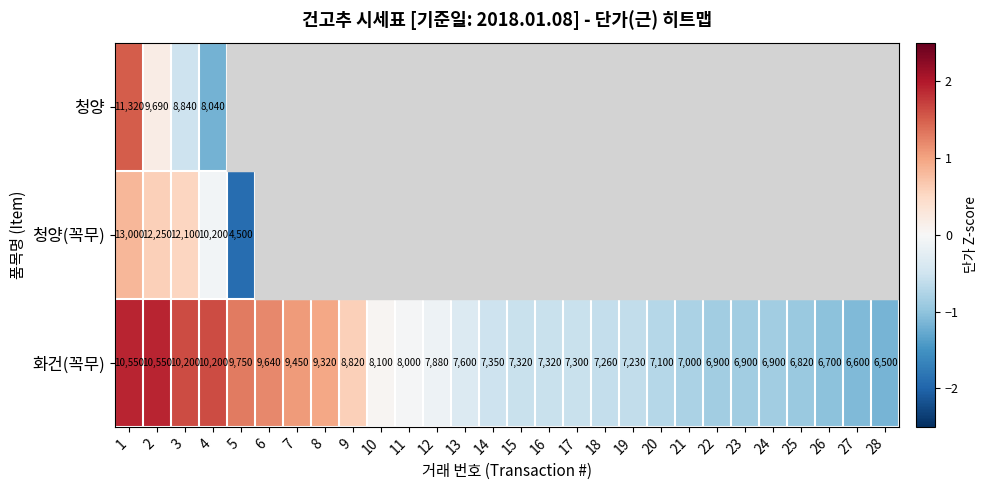

Is the value of 청양 at 3 greater than the value of 화건(꼭무) at 3?

No